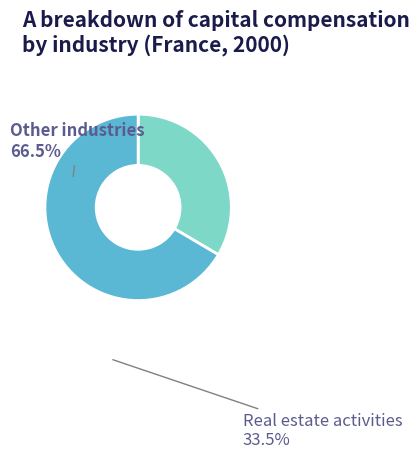

Which category has the biggest portion of the pie?

Other industries